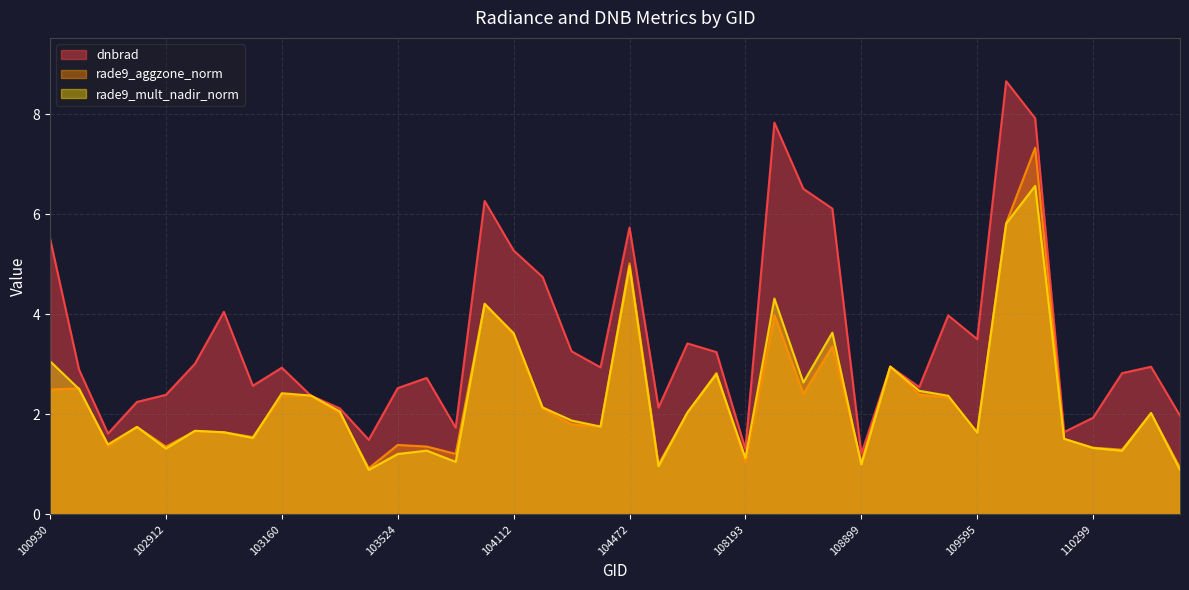

Reading left to right, transcribe all the data shown in this chart.

dnbrad: 100930=5.5	102551=2.9	102671=1.6	102792=2.2	102912=2.4	102920=3.0	103032=4.1	103040=2.6	103160=2.9	103279=2.4	103397=2.1	103515=1.5	103524=2.5	103634=2.7	103643=1.7	103761=6.3	104112=5.3	104229=4.7	104236=3.3	104355=2.9	104472=5.7	107659=2.1	107843=3.4	108015=3.2	108193=1.3	108542=7.8	108715=6.5	108729=6.1	108899=1.2	109072=3.0	109244=2.5	109422=4.0	109595=3.5	109780=8.7	109954=7.9	110127=1.6	110299=1.9	110472=2.8	114210=3.0	114324=2.0
rade9_aggzone_norm: 100930=2.5	102551=2.5	102671=1.4	102792=1.7	102912=1.4	102920=1.7	103032=1.6	103040=1.5	103160=2.4	103279=2.4	103397=2.0	103515=0.9	103524=1.4	103634=1.4	103643=1.2	103761=4.2	104112=3.6	104229=2.1	104236=1.8	104355=1.8	104472=5.0	107659=1.0	107843=2.0	108015=2.8	108193=1.0	108542=4.0	108715=2.4	108729=3.4	108899=1.0	109072=3.0	109244=2.4	109422=2.3	109595=1.6	109780=5.8	109954=7.3	110127=1.5	110299=1.3	110472=1.3	114210=2.0	114324=0.9
rade9_mult_nadir_norm: 100930=3.1	102551=2.5	102671=1.4	102792=1.7	102912=1.3	102920=1.7	103032=1.6	103040=1.5	103160=2.4	103279=2.4	103397=2.1	103515=0.9	103524=1.2	103634=1.3	103643=1.1	103761=4.2	104112=3.6	104229=2.1	104236=1.9	104355=1.8	104472=5.0	107659=1.0	107843=2.0	108015=2.8	108193=1.1	108542=4.3	108715=2.6	108729=3.6	108899=1.0	109072=3.0	109244=2.5	109422=2.4	109595=1.6	109780=5.8	109954=6.6	110127=1.5	110299=1.3	110472=1.3	114210=2.0	114324=0.9